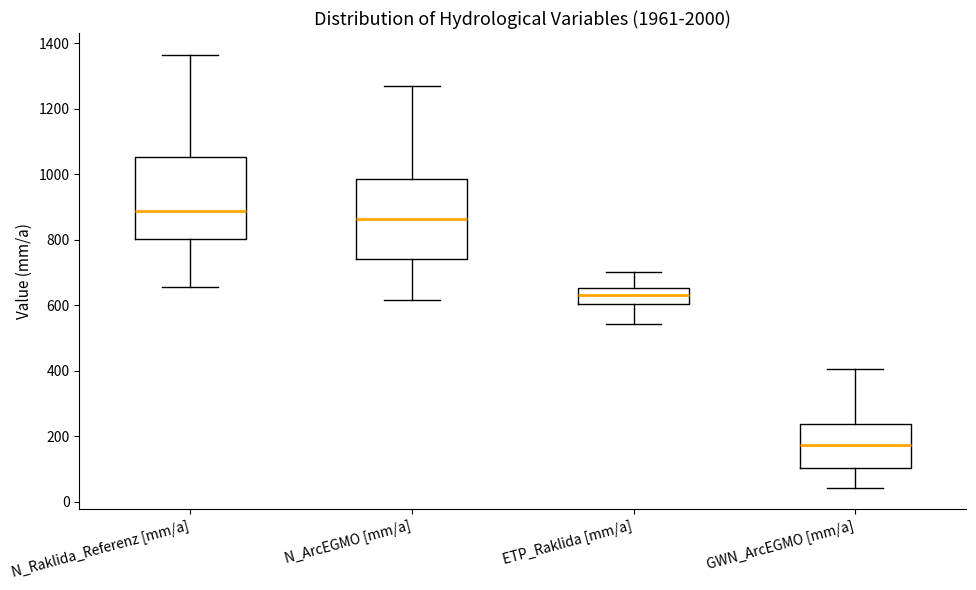

Where does the upper whisker of the box for N_ArcEGMO [mm/a] end on the y-axis? The values are not printed on the chart, so give them approximately, as read against the axis.

1260